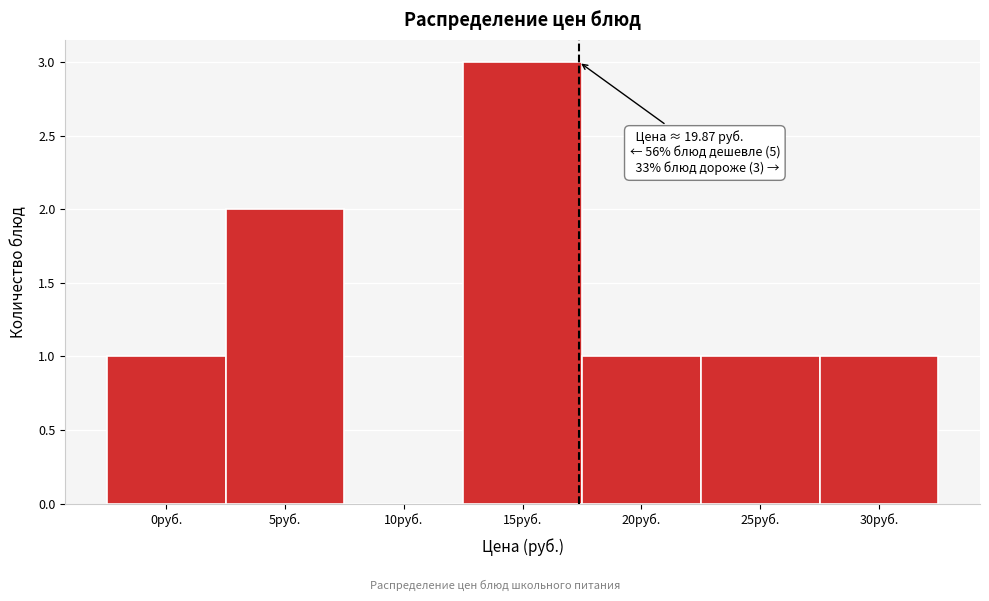

Reading left to right, list all the values displayed in this chart.

0руб.=1	5руб.=2	10руб.=0	15руб.=3	20руб.=1	25руб.=1	30руб.=1